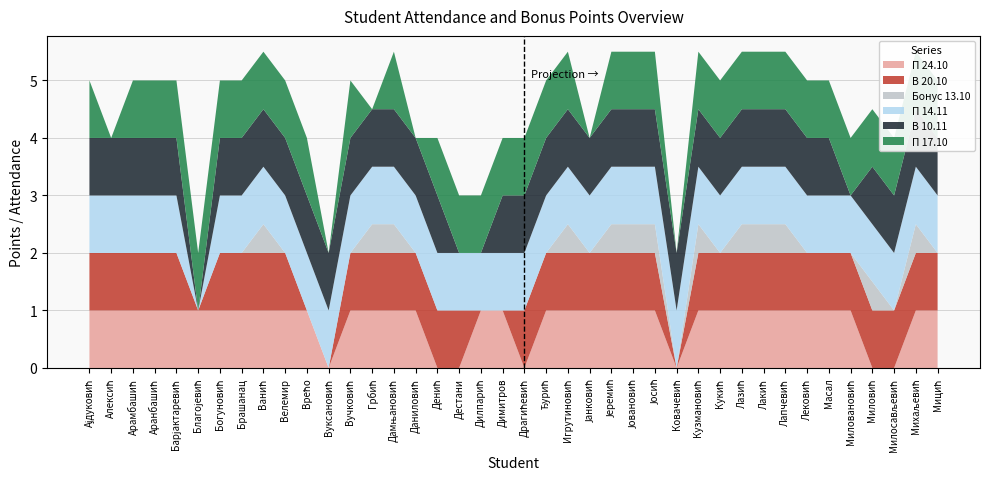

Reading left to right, extract all data points from this chart.

П 24.10: Ајдуковић=1.0	Алексић=1.0	Арамбашић=1.0	Аранбашић=1.0	Барјактаревић=1.0	Благојевић=1.0	Богуновић=1.0	Брашанац=1.0	Ванић=1.0	Велемир=1.0	Врећо=1.0	Вуксановић=0.0	Вучковић=1.0	Грбић=1.0	Дамњановић=1.0	Даниловић=1.0	Денић=0.0	Дестани=0.0	Дилпарић=1.0	Димитров=1.0	Драгићевић=0.0	Ђурић=1.0	Игрутиновић=1.0	Јанковић=1.0	Јеремић=1.0	Јовановић=1.0	Јосић=1.0	Ковачевић=0.0	Кузмановић=1.0	Кукић=1.0	Лазић=1.0	Лакић=1.0	Лапчевић=1.0	Лековић=1.0	Масал=1.0	Миловановић=1.0	Миловић=0.0	Милосављевић=0.0	Михаљевић=1.0	Мицић=1.0
В 20.10: Ајдуковић=1.0	Алексић=1.0	Арамбашић=1.0	Аранбашић=1.0	Барјактаревић=1.0	Благојевић=0.0	Богуновић=1.0	Брашанац=1.0	Ванић=1.0	Велемир=1.0	Врећо=0.0	Вуксановић=0.0	Вучковић=1.0	Грбић=1.0	Дамњановић=1.0	Даниловић=1.0	Денић=1.0	Дестани=1.0	Дилпарић=0.0	Димитров=0.0	Драгићевић=1.0	Ђурић=1.0	Игрутиновић=1.0	Јанковић=1.0	Јеремић=1.0	Јовановић=1.0	Јосић=1.0	Ковачевић=0.0	Кузмановић=1.0	Кукић=1.0	Лазић=1.0	Лакић=1.0	Лапчевић=1.0	Лековић=1.0	Масал=1.0	Миловановић=1.0	Миловић=1.0	Милосављевић=1.0	Михаљевић=1.0	Мицић=1.0
Бонус 13.10: Ајдуковић=0.0	Алексић=0.0	Арамбашић=0.0	Аранбашић=0.0	Барјактаревић=0.0	Благојевић=0.0	Богуновић=0.0	Брашанац=0.0	Ванић=0.5	Велемир=0.0	Врећо=0.0	Вуксановић=0.0	Вучковић=0.0	Грбић=0.5	Дамњановић=0.5	Даниловић=0.0	Денић=0.0	Дестани=0.0	Дилпарић=0.0	Димитров=0.0	Драгићевић=0.0	Ђурић=0.0	Игрутиновић=0.5	Јанковић=0.0	Јеремић=0.5	Јовановић=0.5	Јосић=0.5	Ковачевић=0.0	Кузмановић=0.5	Кукић=0.0	Лазић=0.5	Лакић=0.5	Лапчевић=0.5	Лековић=0.0	Масал=0.0	Миловановић=0.0	Миловић=0.5	Милосављевић=0.0	Михаљевић=0.5	Мицић=0.0
П 14.11: Ајдуковић=1.0	Алексић=1.0	Арамбашић=1.0	Аранбашић=1.0	Барјактаревић=1.0	Благојевић=0.0	Богуновић=1.0	Брашанац=1.0	Ванић=1.0	Велемир=1.0	Врећо=1.0	Вуксановић=1.0	Вучковић=1.0	Грбић=1.0	Дамњановић=1.0	Даниловић=1.0	Денић=1.0	Дестани=1.0	Дилпарић=1.0	Димитров=1.0	Драгићевић=1.0	Ђурић=1.0	Игрутиновић=1.0	Јанковић=1.0	Јеремић=1.0	Јовановић=1.0	Јосић=1.0	Ковачевић=1.0	Кузмановић=1.0	Кукић=1.0	Лазић=1.0	Лакић=1.0	Лапчевић=1.0	Лековић=1.0	Масал=1.0	Миловановић=1.0	Миловић=1.0	Милосављевић=1.0	Михаљевић=1.0	Мицић=1.0
В 10.11: Ајдуковић=1.0	Алексић=1.0	Арамбашић=1.0	Аранбашић=1.0	Барјактаревић=1.0	Благојевић=0.0	Богуновић=1.0	Брашанац=1.0	Ванић=1.0	Велемир=1.0	Врећо=1.0	Вуксановић=1.0	Вучковић=1.0	Грбић=1.0	Дамњановић=1.0	Даниловић=1.0	Денић=1.0	Дестани=0.0	Дилпарић=0.0	Димитров=1.0	Драгићевић=1.0	Ђурић=1.0	Игрутиновић=1.0	Јанковић=1.0	Јеремић=1.0	Јовановић=1.0	Јосић=1.0	Ковачевић=1.0	Кузмановић=1.0	Кукић=1.0	Лазић=1.0	Лакић=1.0	Лапчевић=1.0	Лековић=1.0	Масал=1.0	Миловановић=0.0	Миловић=1.0	Милосављевић=1.0	Михаљевић=1.0	Мицић=1.0
П 17.10: Ајдуковић=1.0	Алексић=0.0	Арамбашић=1.0	Аранбашић=1.0	Барјактаревић=1.0	Благојевић=1.0	Богуновић=1.0	Брашанац=1.0	Ванић=1.0	Велемир=1.0	Врећо=1.0	Вуксановић=0.0	Вучковић=1.0	Грбић=0.0	Дамњановић=1.0	Даниловић=0.0	Денић=1.0	Дестани=1.0	Дилпарић=1.0	Димитров=1.0	Драгићевић=1.0	Ђурић=1.0	Игрутиновић=1.0	Јанковић=0.0	Јеремић=1.0	Јовановић=1.0	Јосић=1.0	Ковачевић=0.0	Кузмановић=1.0	Кукић=1.0	Лазић=1.0	Лакић=1.0	Лапчевић=1.0	Лековић=1.0	Масал=1.0	Миловановић=1.0	Миловић=1.0	Милосављевић=1.0	Михаљевић=1.0	Мицић=1.0